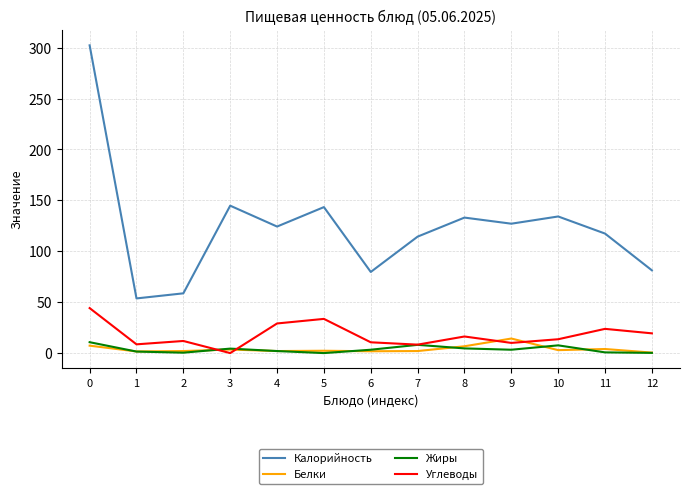

What is the maximum value for Жиры?

10.7